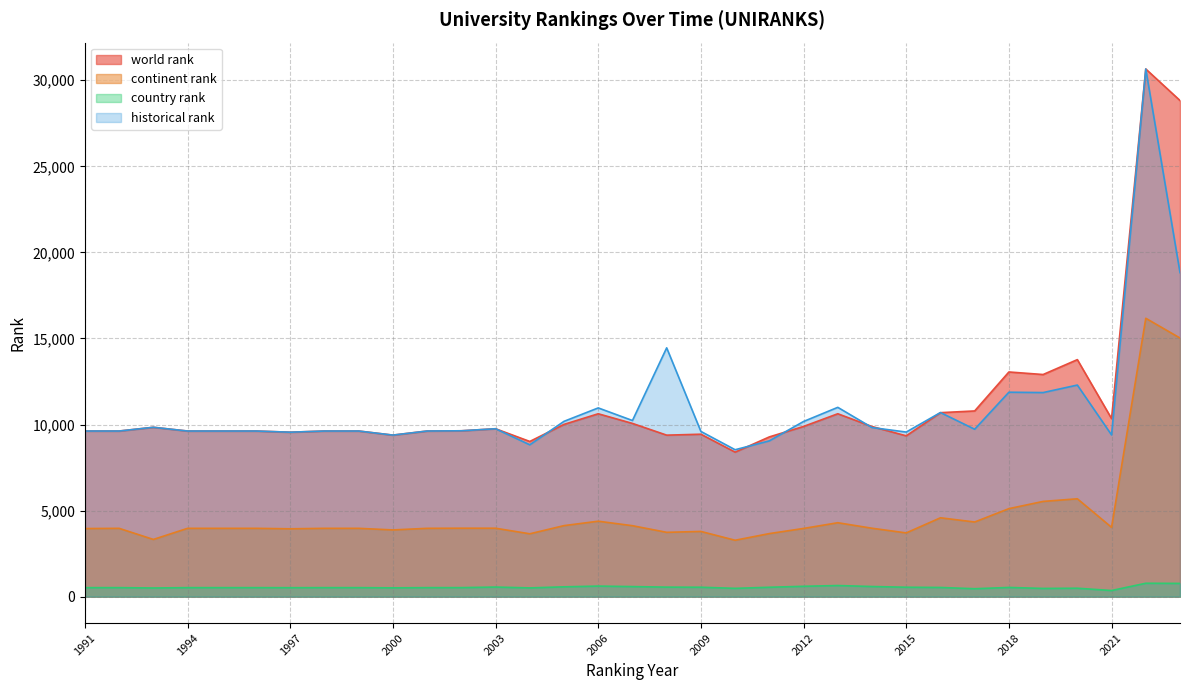

At which category is the sum across all series the highest?

2022